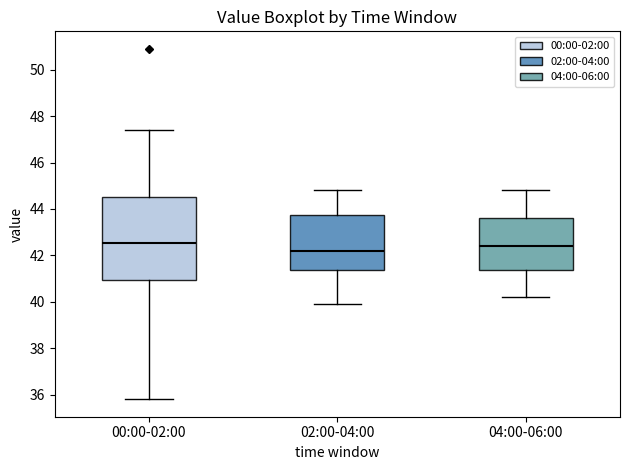

Where is the lower edge of the box for 02:00-04:00 on the y-axis? The values are not printed on the chart, so give them approximately, as read against the axis.

41.4